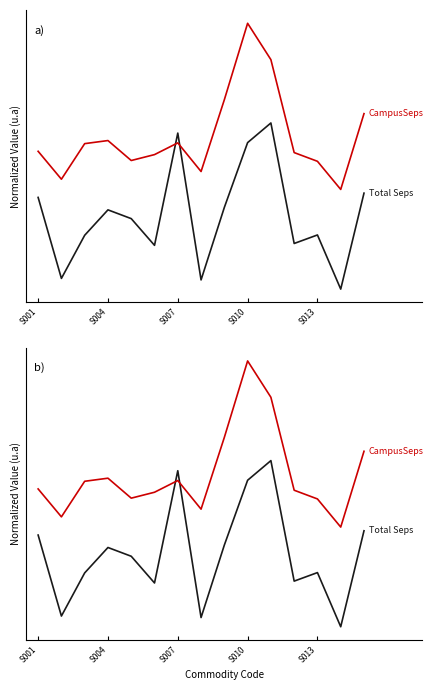

What is the minimum value for CampusSeps?

0.6